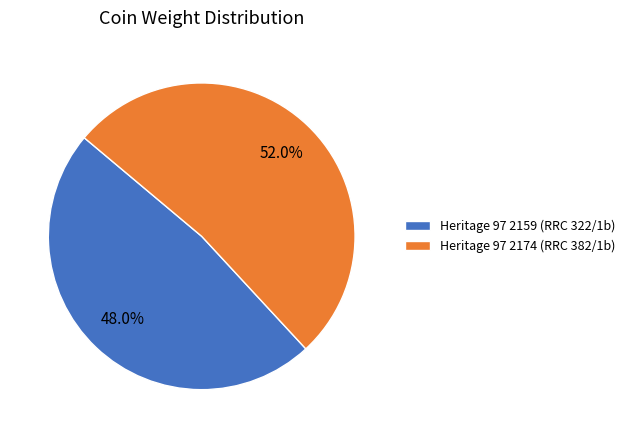

True or false: Heritage 97 2174 (RRC 382/1b) accounts for 43% of the total.

False